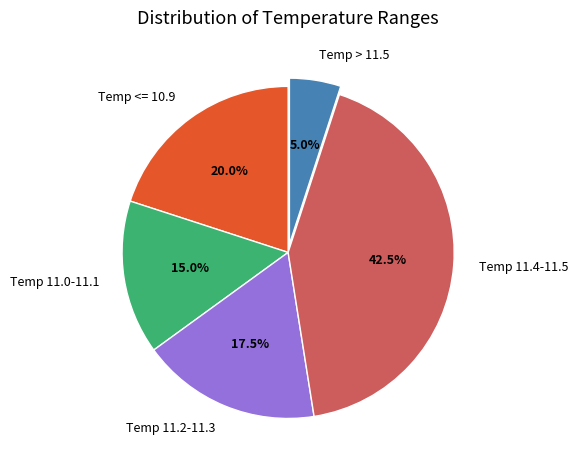

Do Temp 11.0-11.1 and Temp 11.2-11.3 together represent more than half of the pie?

No